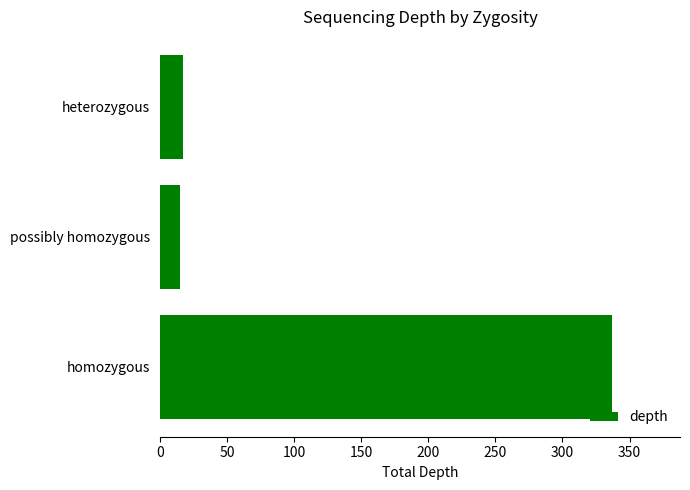

What is the sum of all values?

369